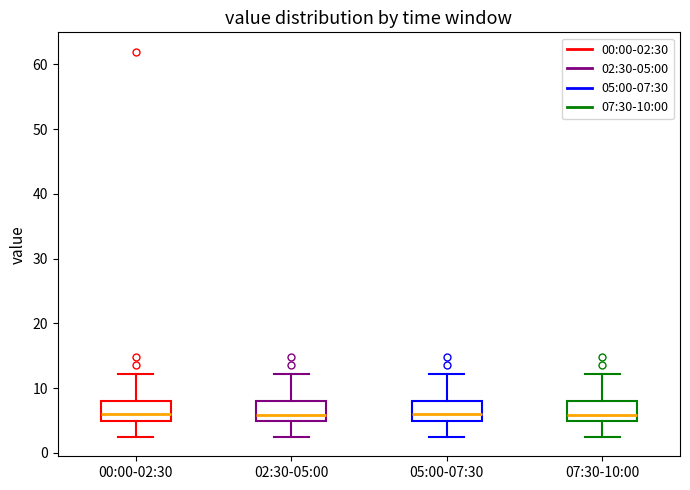

Where does the median line of the box for 05:00-07:30 sit on the y-axis? The values are not printed on the chart, so give them approximately, as read against the axis.

6